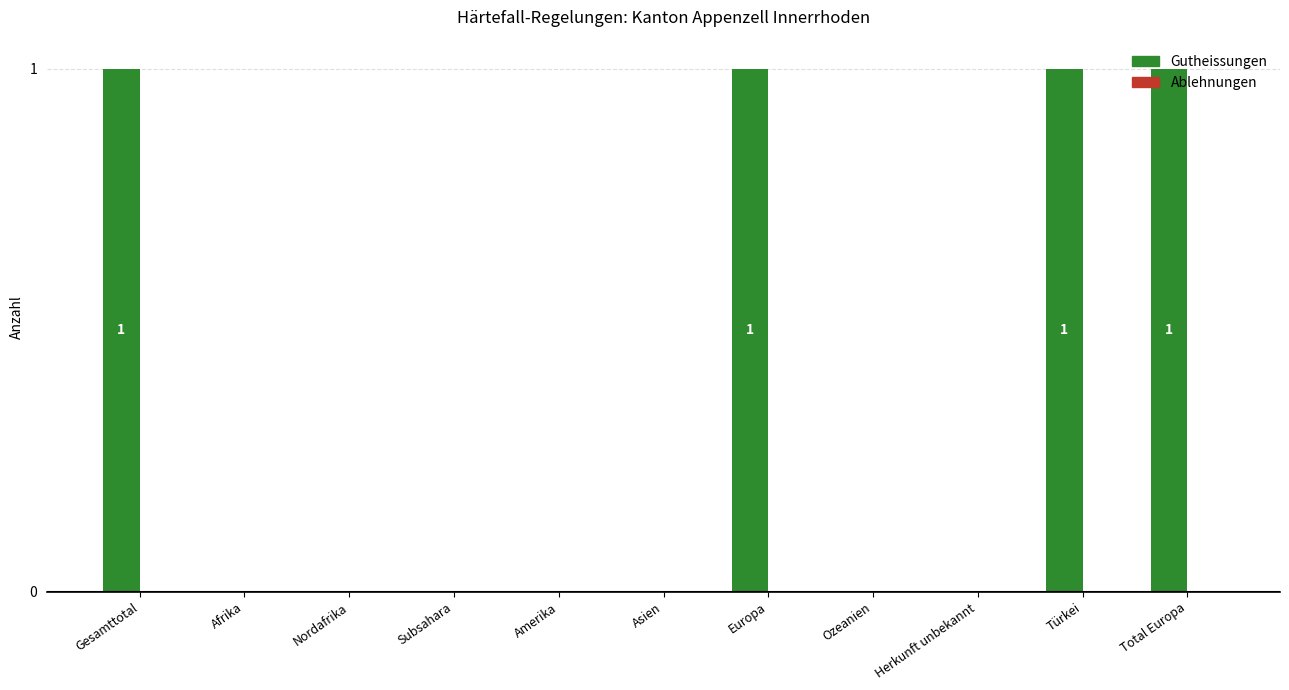

What is the sum of all values?

4